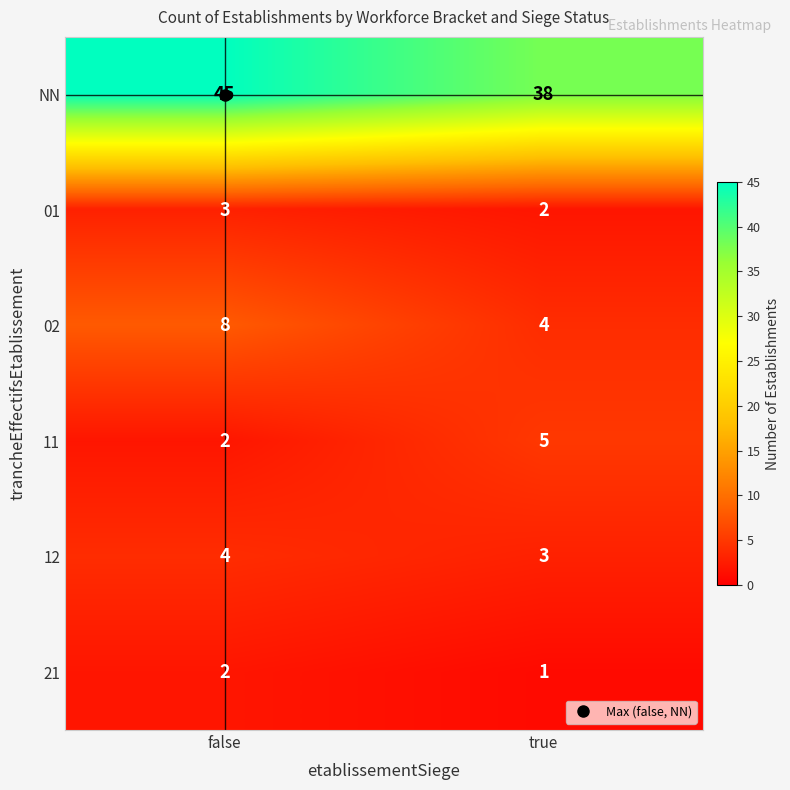

Which series has the widest spread of values?

NN